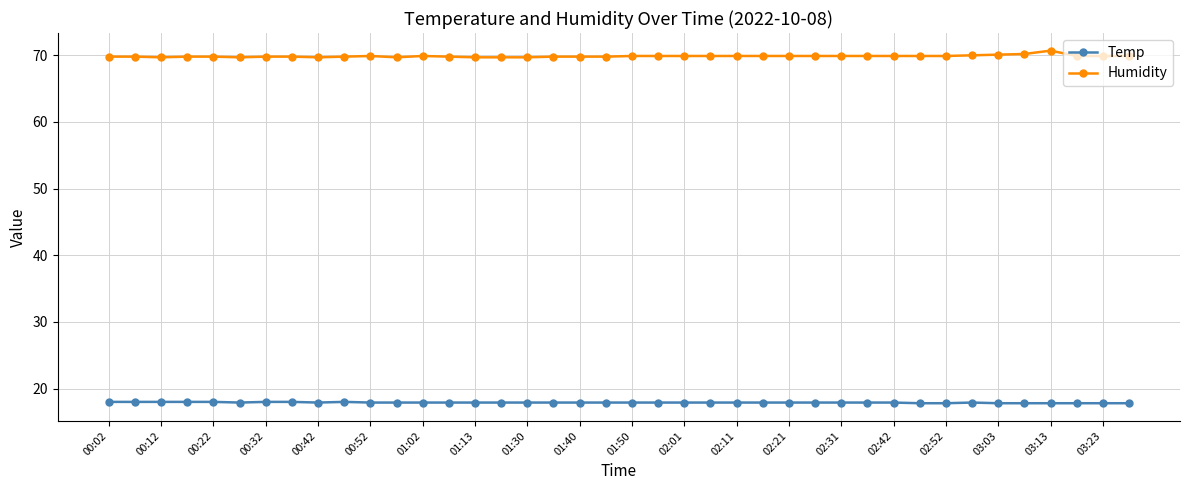

What is the greatest value displayed?

70.7